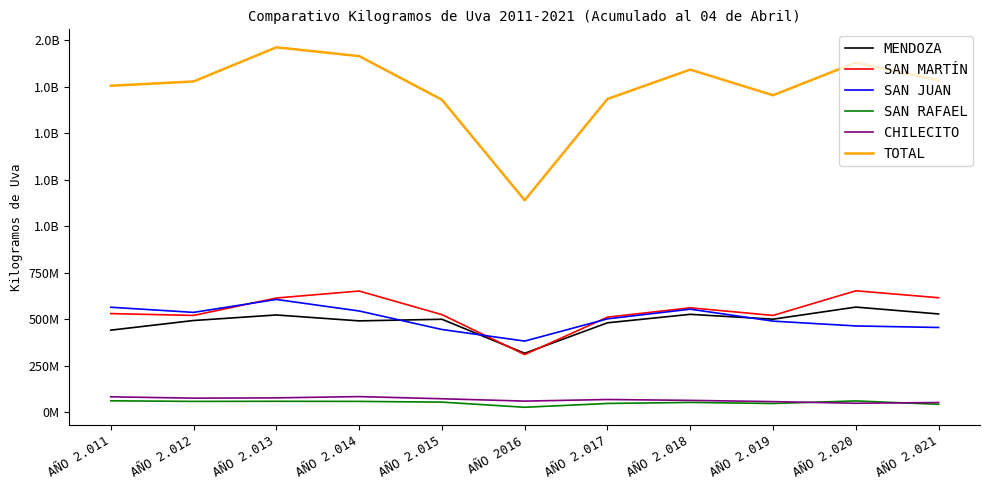

Does the chart have visible grid lines?

No